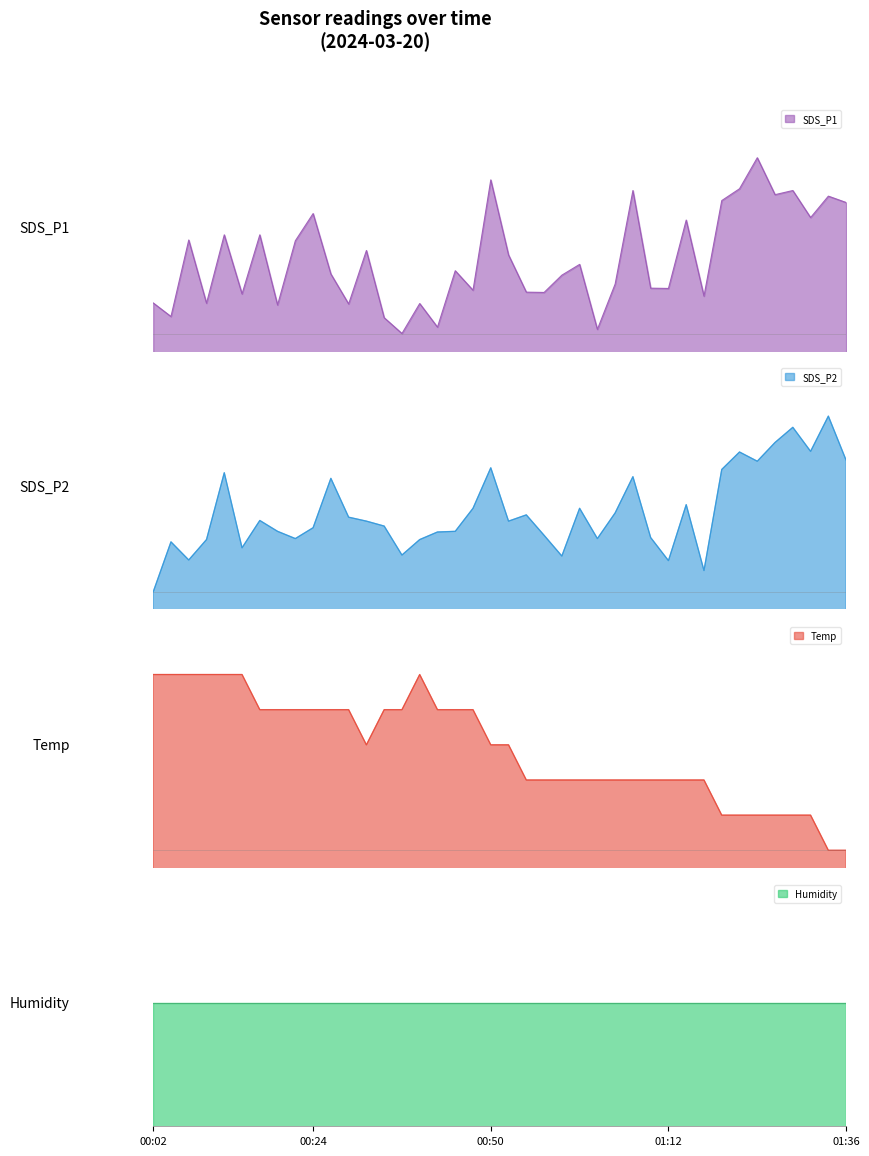

Which series changed the most between 00:55 and 01:36?

SDS_P1